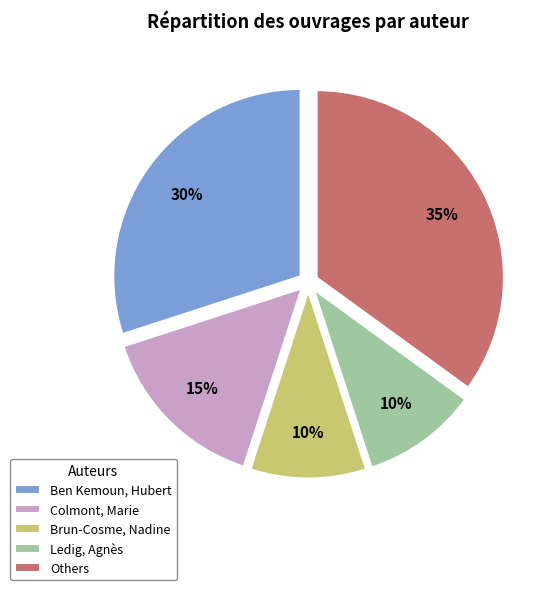

Count the number of slices in the pie.

5